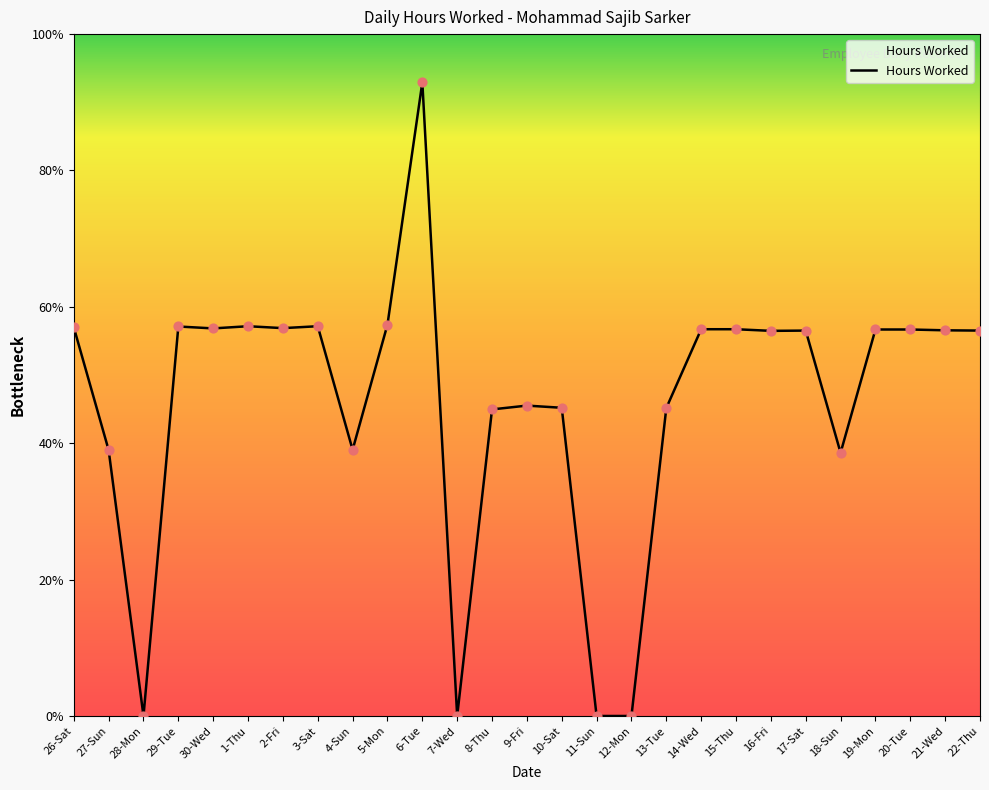

What is the ratio of the value at 8-Thu to the value at 29-Tue?

0.8